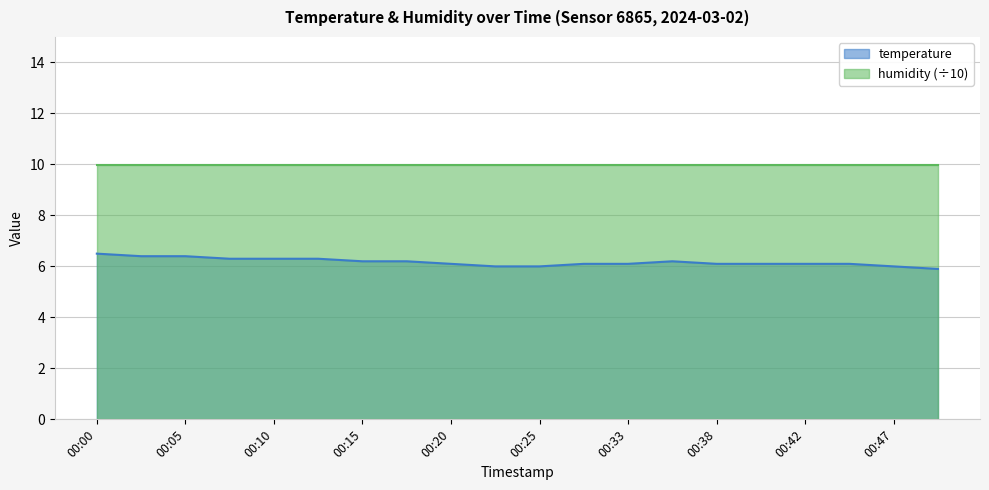

Does the chart display data point markers on the line(s)?

No